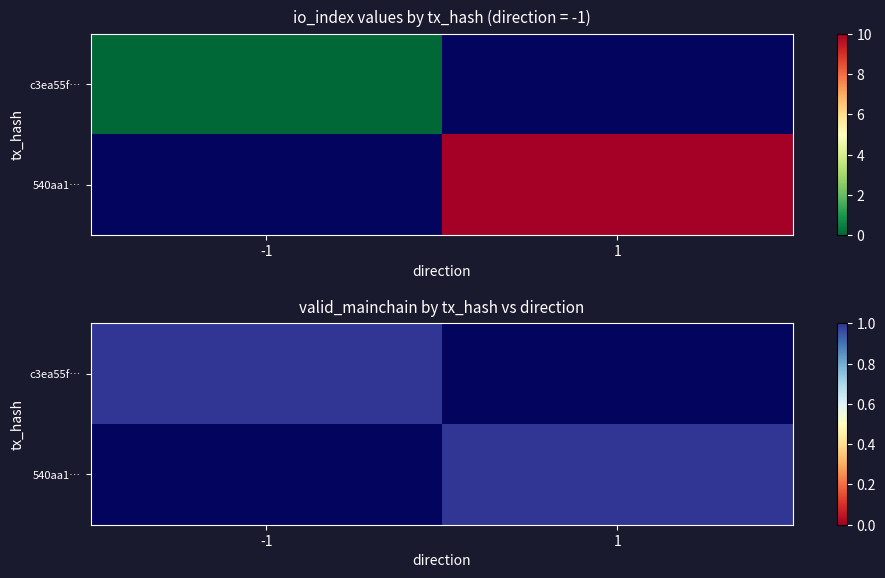

Which has a higher value, direction or io_index?

io_index